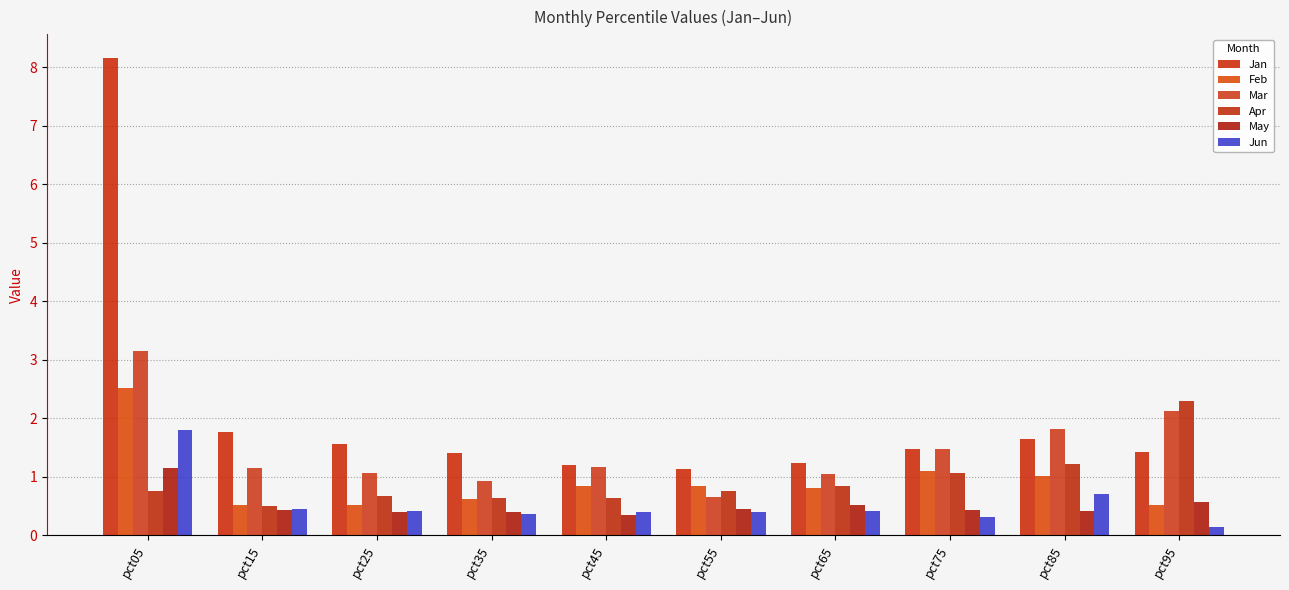

Reading right to left, transcribe all the data shown in this chart.

Jan: pct95=1.4	pct85=1.7	pct75=1.5	pct65=1.2	pct55=1.1	pct45=1.2	pct35=1.4	pct25=1.6	pct15=1.8	pct05=8.2
Feb: pct95=0.5	pct85=1.0	pct75=1.1	pct65=0.8	pct55=0.8	pct45=0.8	pct35=0.6	pct25=0.5	pct15=0.5	pct05=2.5
Mar: pct95=2.1	pct85=1.8	pct75=1.5	pct65=1.0	pct55=0.7	pct45=1.2	pct35=0.9	pct25=1.1	pct15=1.1	pct05=3.1
Apr: pct95=2.3	pct85=1.2	pct75=1.1	pct65=0.8	pct55=0.8	pct45=0.6	pct35=0.6	pct25=0.7	pct15=0.5	pct05=0.8
May: pct95=0.6	pct85=0.4	pct75=0.4	pct65=0.5	pct55=0.4	pct45=0.3	pct35=0.4	pct25=0.4	pct15=0.4	pct05=1.1
Jun: pct95=0.1	pct85=0.7	pct75=0.3	pct65=0.4	pct55=0.4	pct45=0.4	pct35=0.4	pct25=0.4	pct15=0.5	pct05=1.8